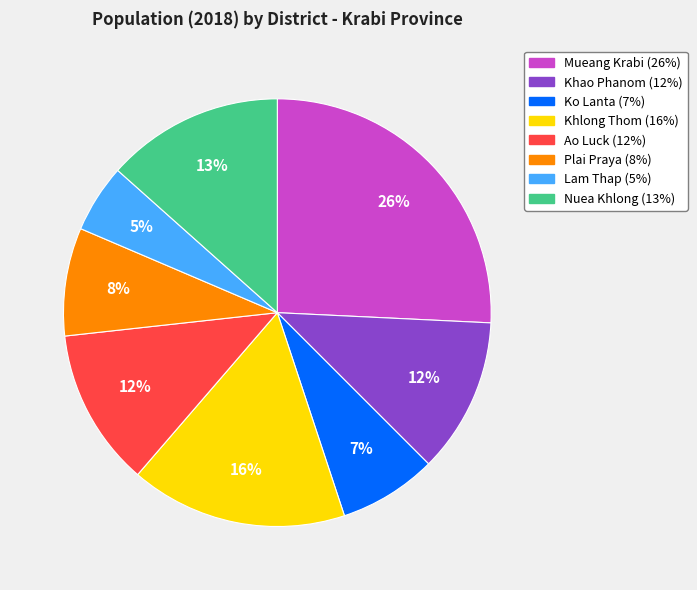

Is there any slice that represents more than half of the pie?

No